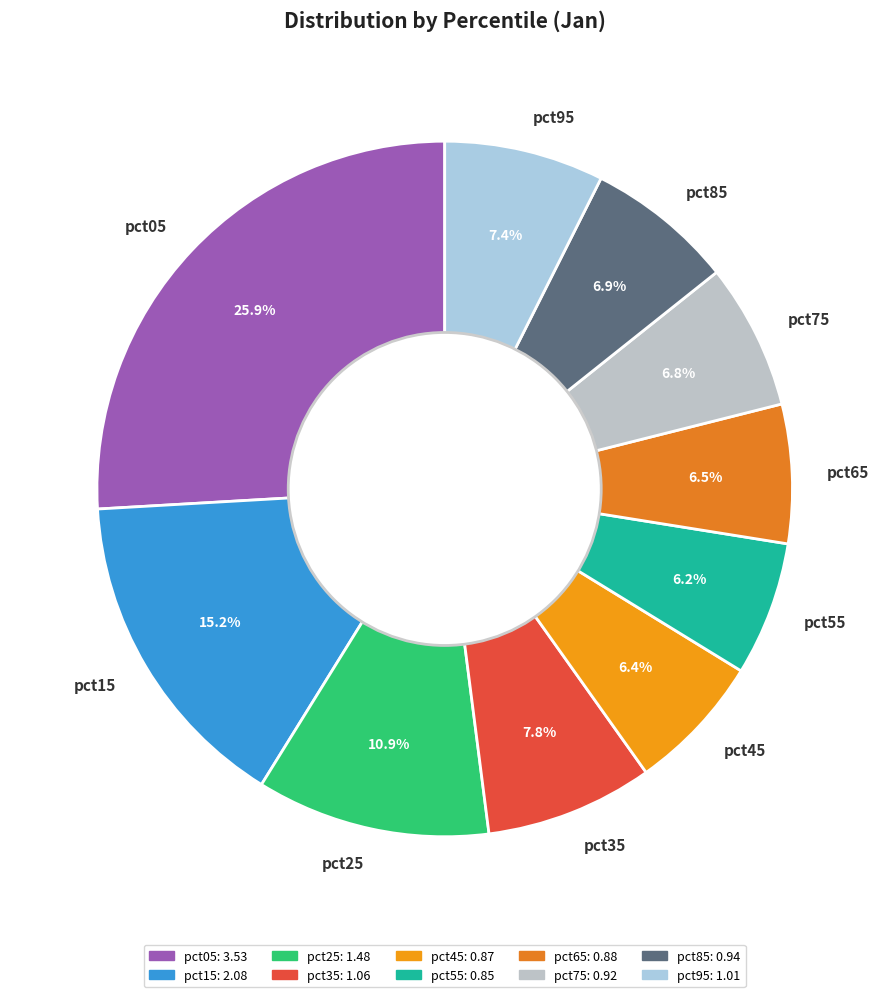

To the nearest percent, what is the difference between the largest and smallest slice percentages?

20%